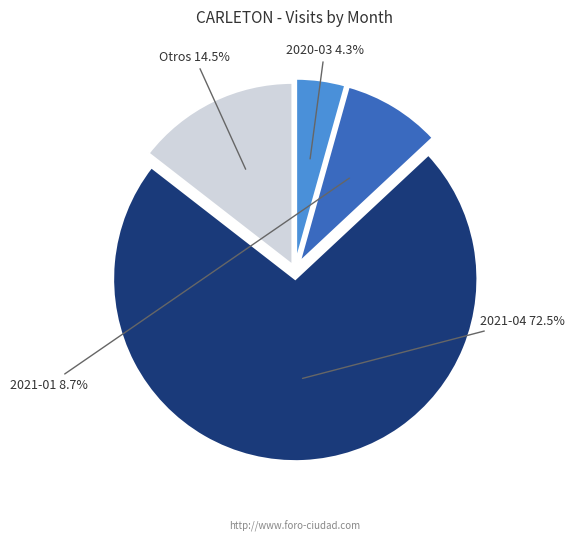

Is there a majority slice in this chart?

Yes